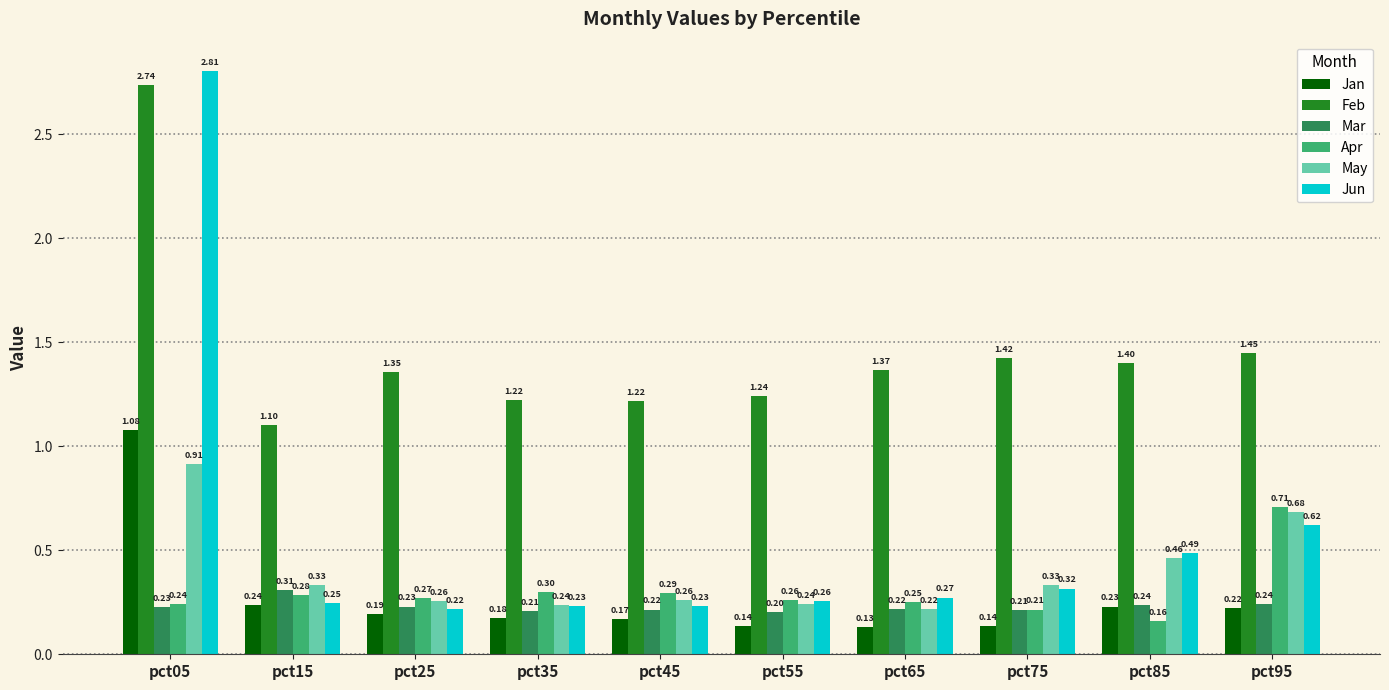

Which series has the widest spread of values?

Jun